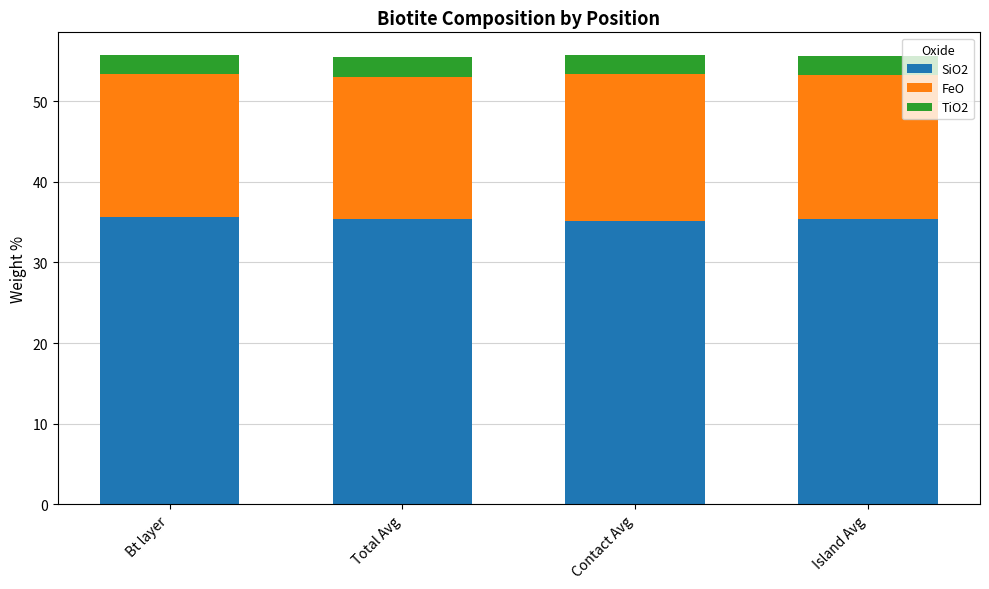

Count the number of data series in this chart.

3